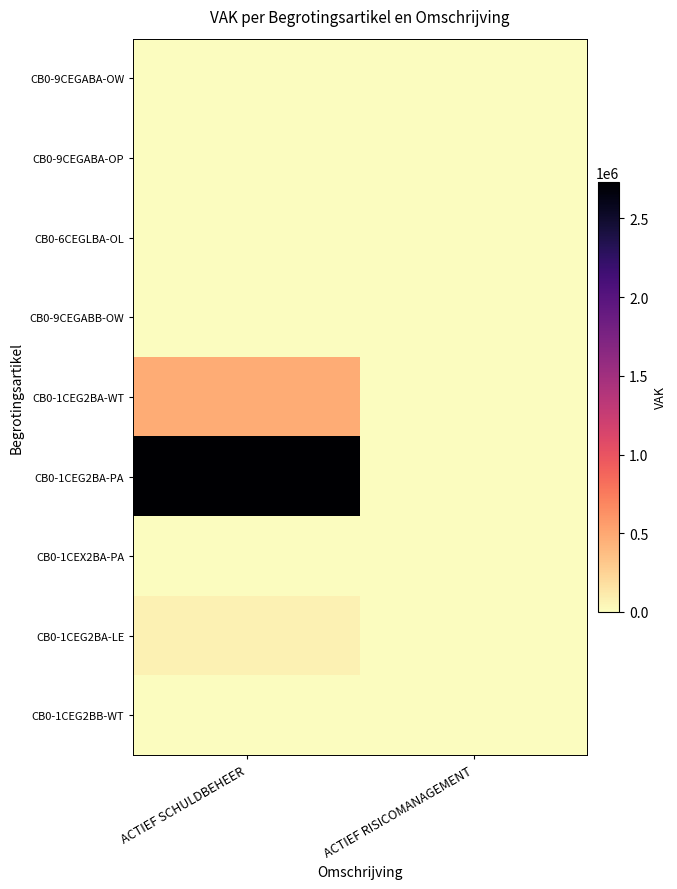

List the series in order of their peak value, highest first.

CB0-1CEG2BA-PA, CB0-1CEG2BA-WT, CB0-1CEG2BA-LE, CB0-1CEG2BB-WT, CB0-1CEX2BA-PA, CB0-9CEGABA-OW, CB0-9CEGABA-OP, CB0-6CEGLBA-OL, CB0-9CEGABB-OW